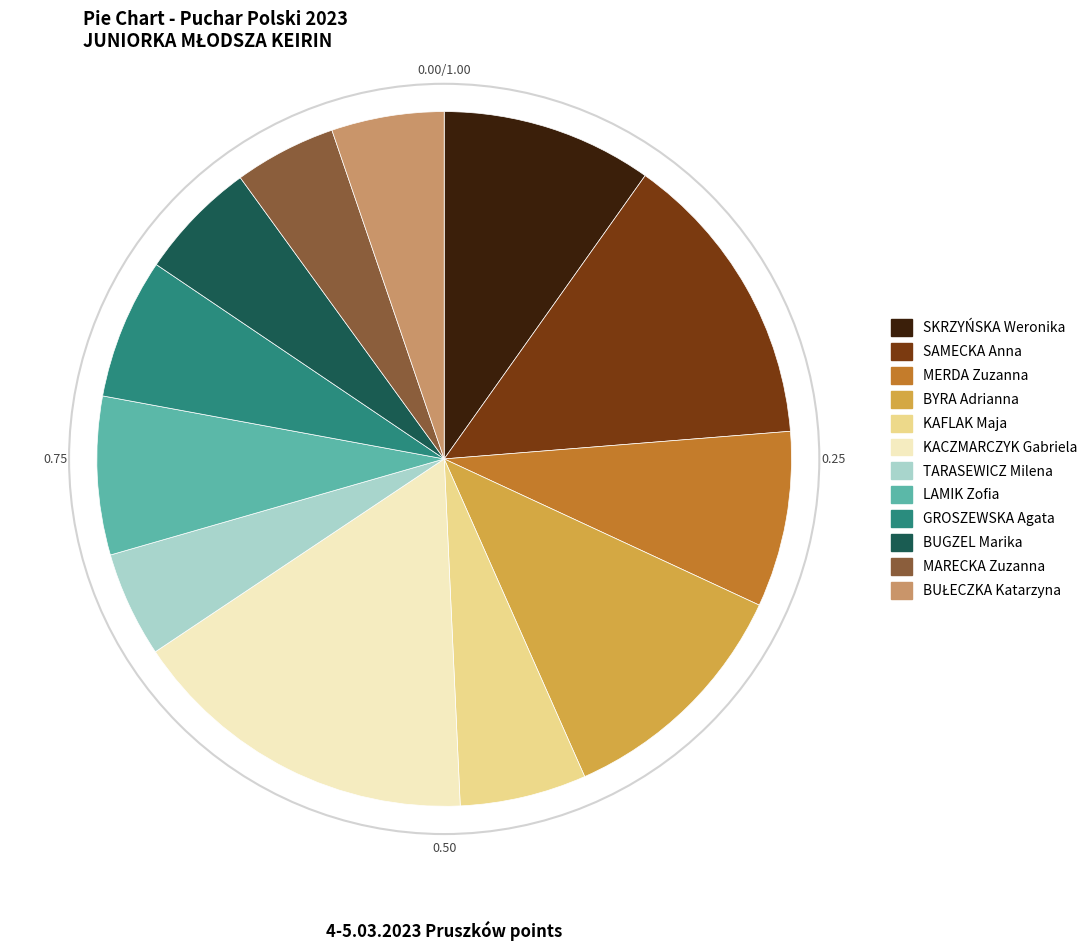

Count the number of slices in the pie.

12